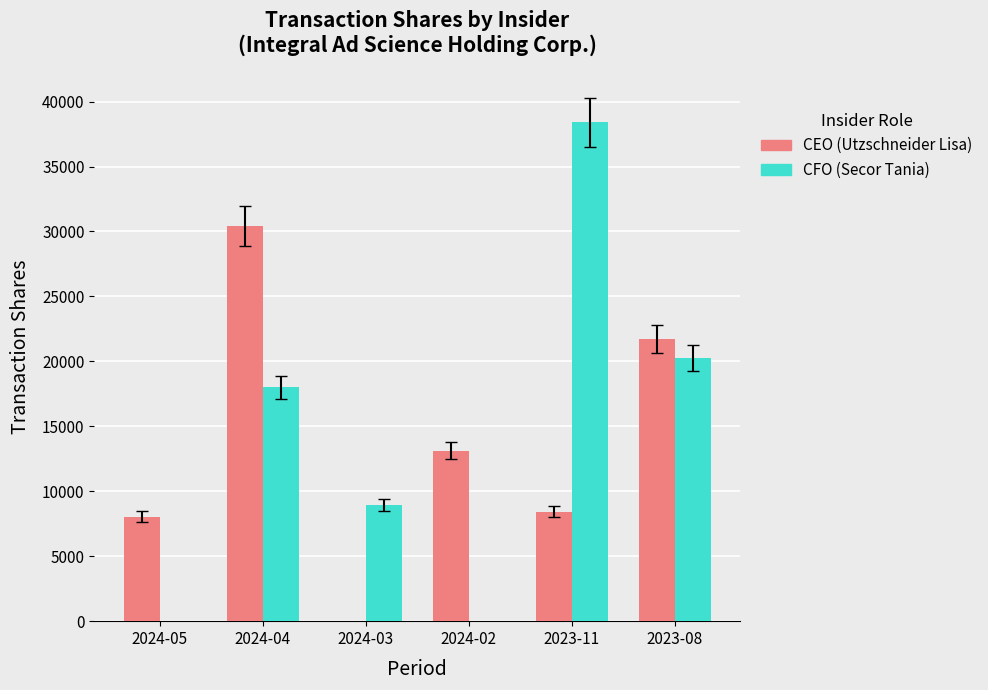

Reading left to right, list all the values displayed in this chart.

CEO (Utzschneider Lisa): 2024-05=8044	2024-04=30407	2024-03=0	2024-02=13113	2023-11=8428	2023-08=21705
CFO (Secor Tania): 2024-05=0	2024-04=17999	2024-03=8929	2024-02=0	2023-11=38394	2023-08=20274